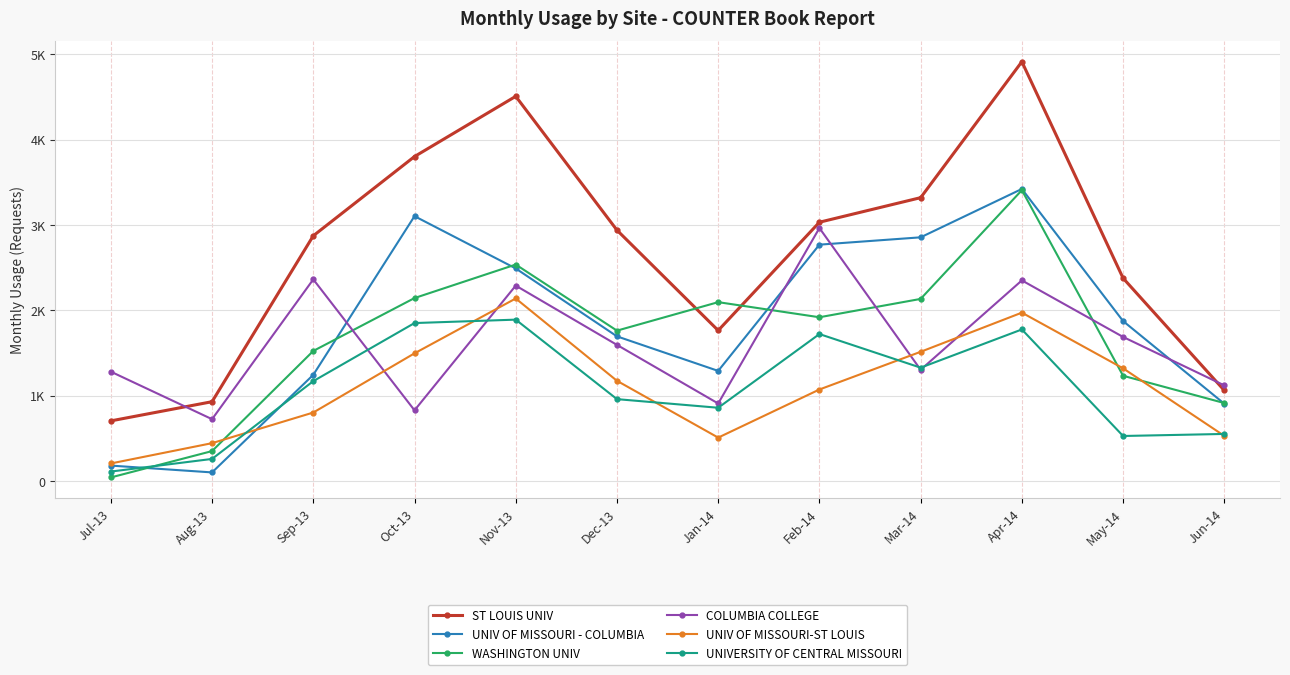

Does the chart have visible grid lines?

Yes